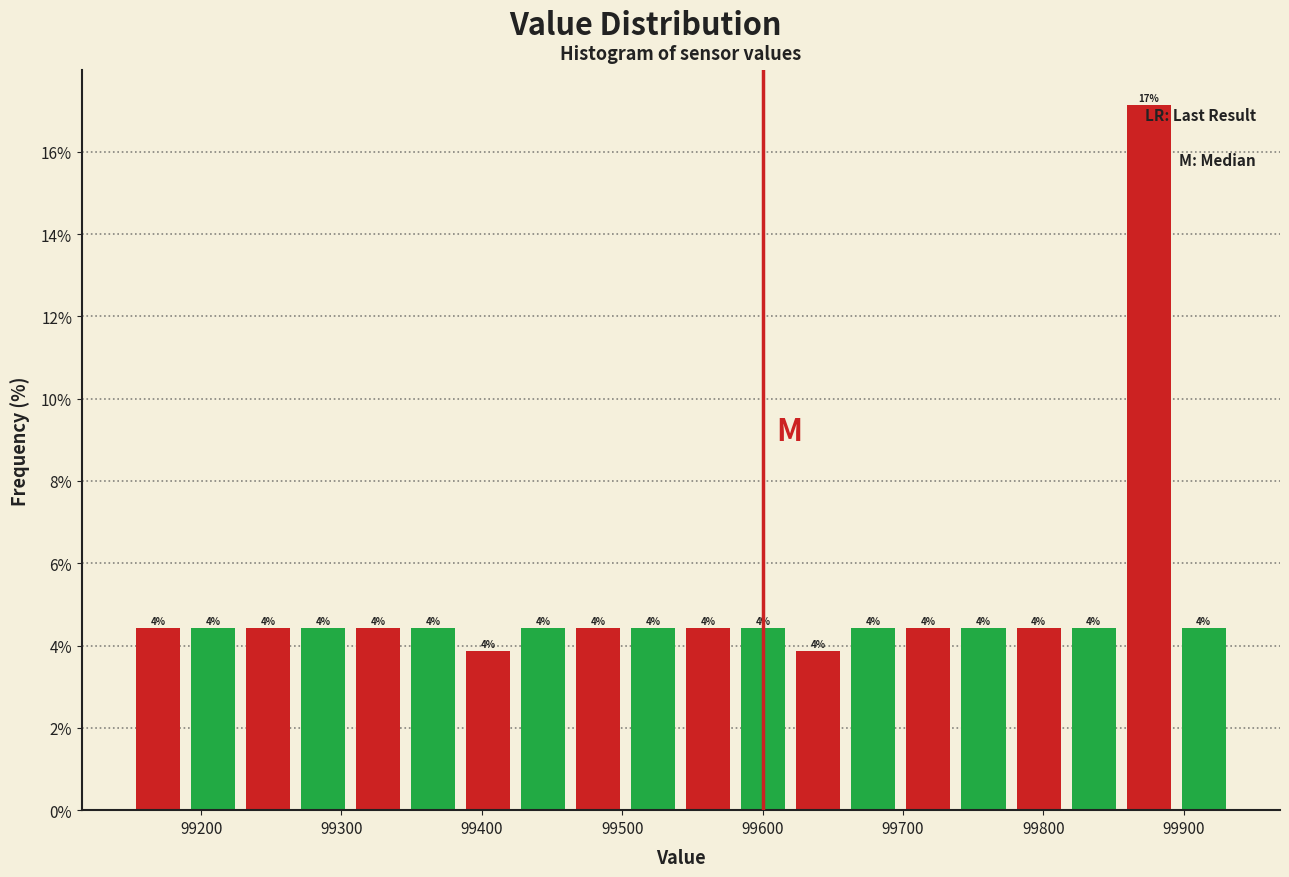

Read against the x-axis, roughly where is the centre of the tallest bar?

99870